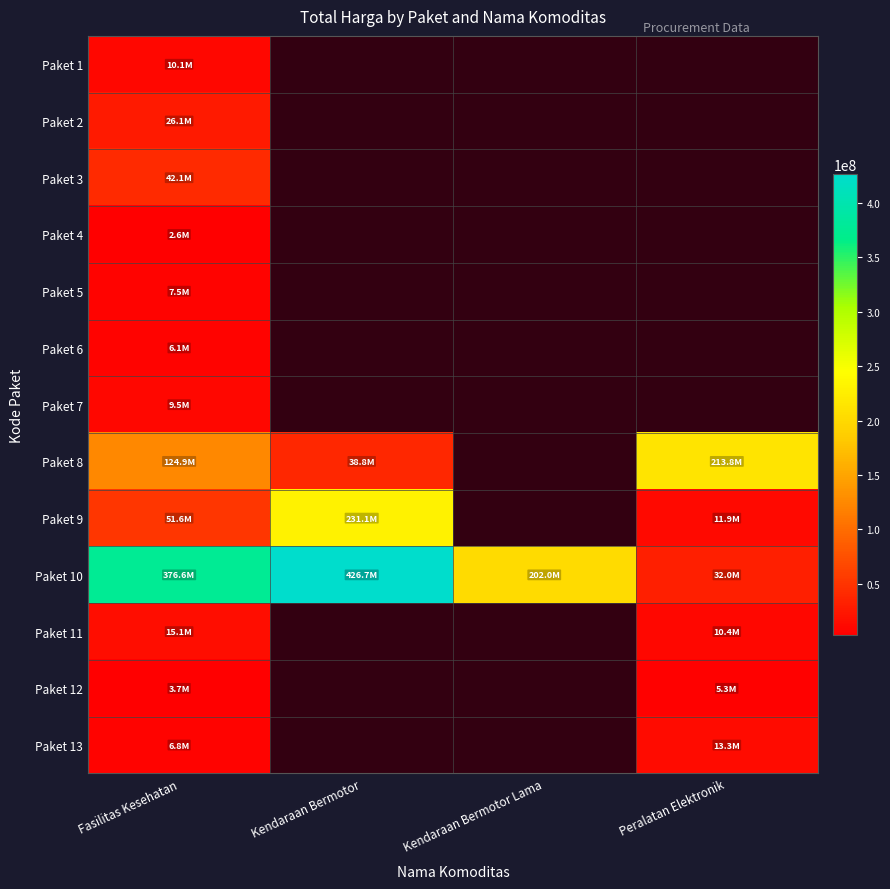

Which series has the largest total across all categories?

Paket 10